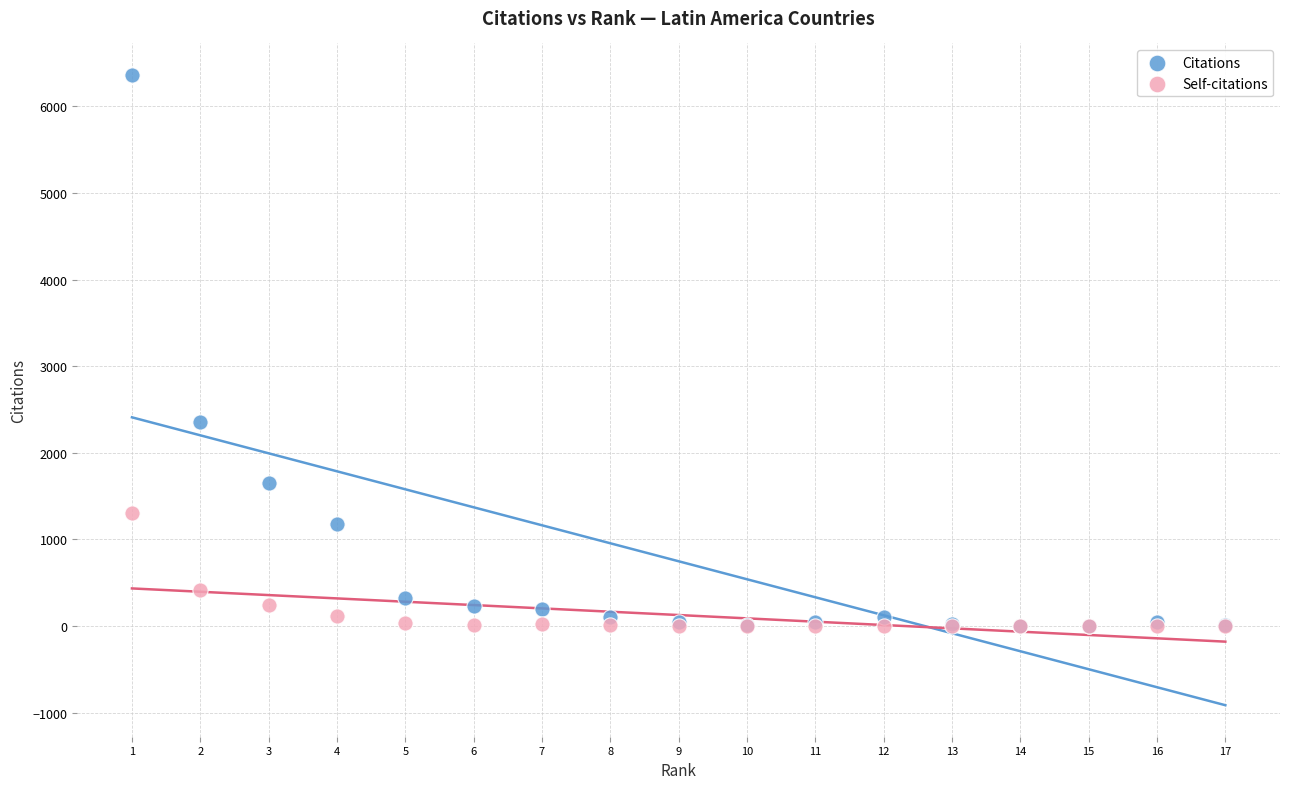

What are all the series names shown in the legend?

Citations, Self-citations